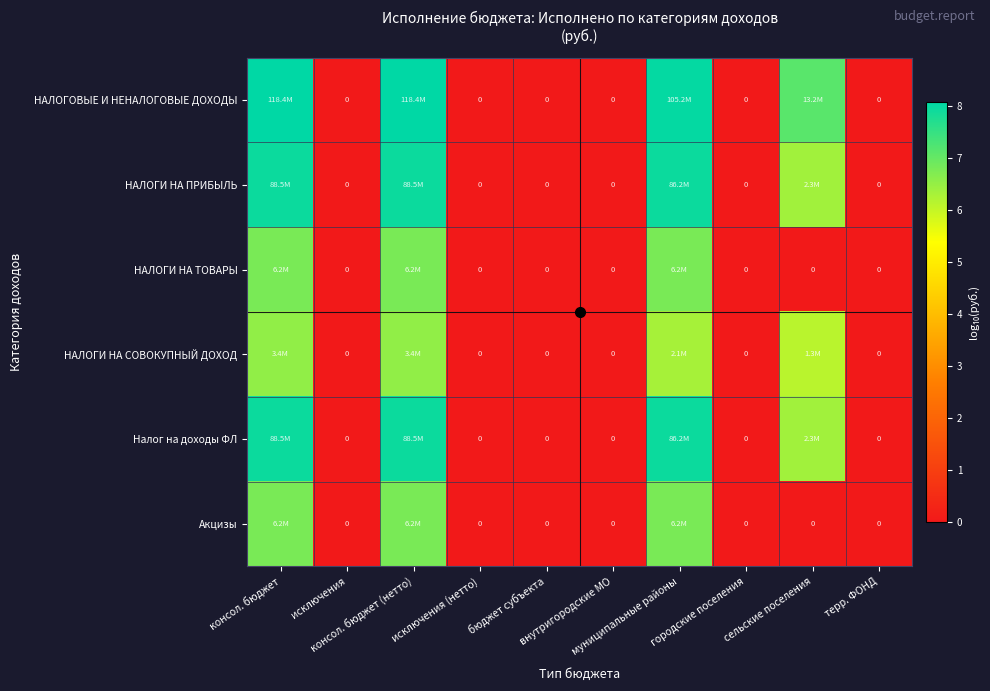

The value of НАЛОГИ НА ТОВАРЫ at городские поселения is -2.3. True or false?

False